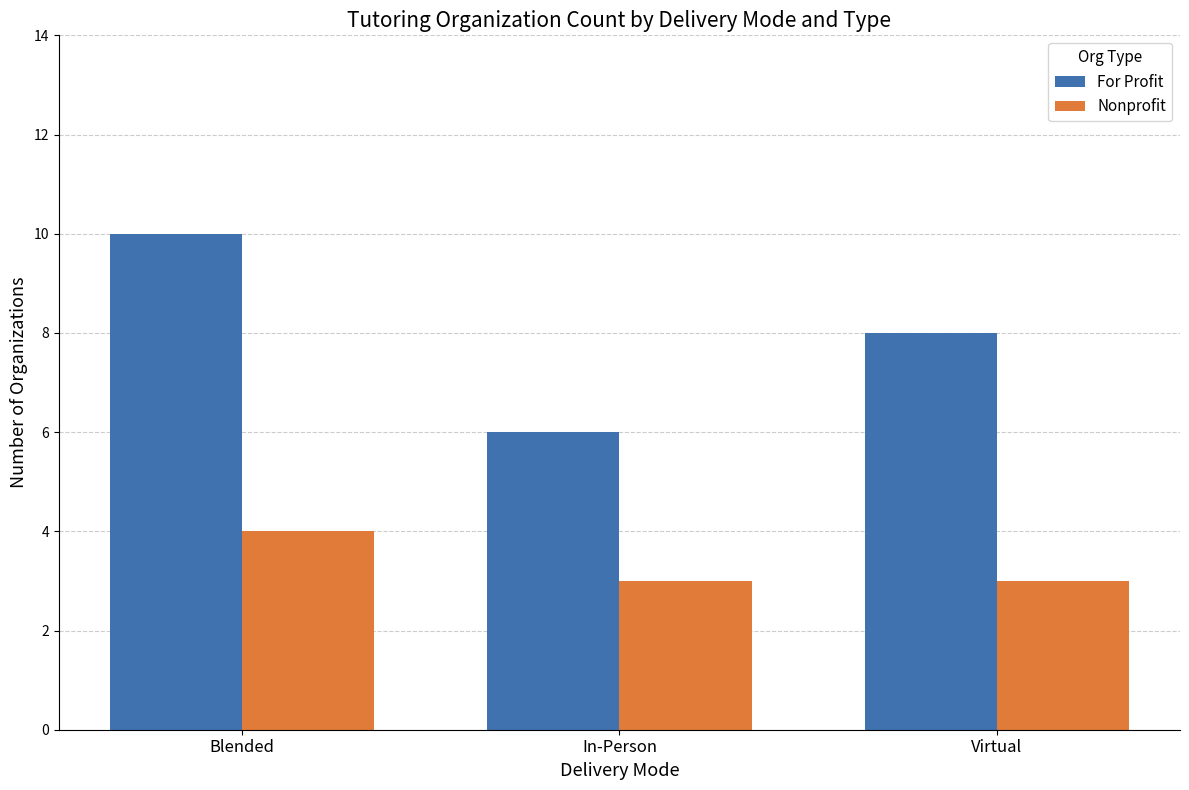

Which label corresponds to the largest value in the chart?

Blended